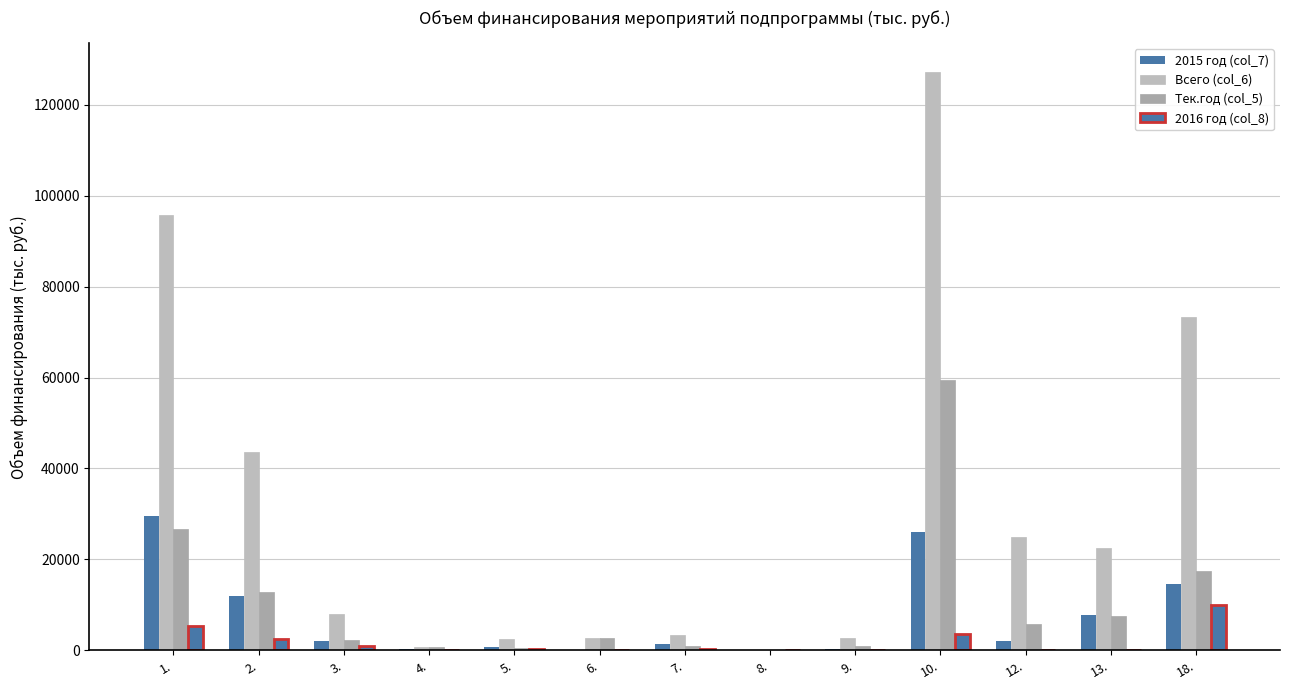

Count the number of data series in this chart.

4